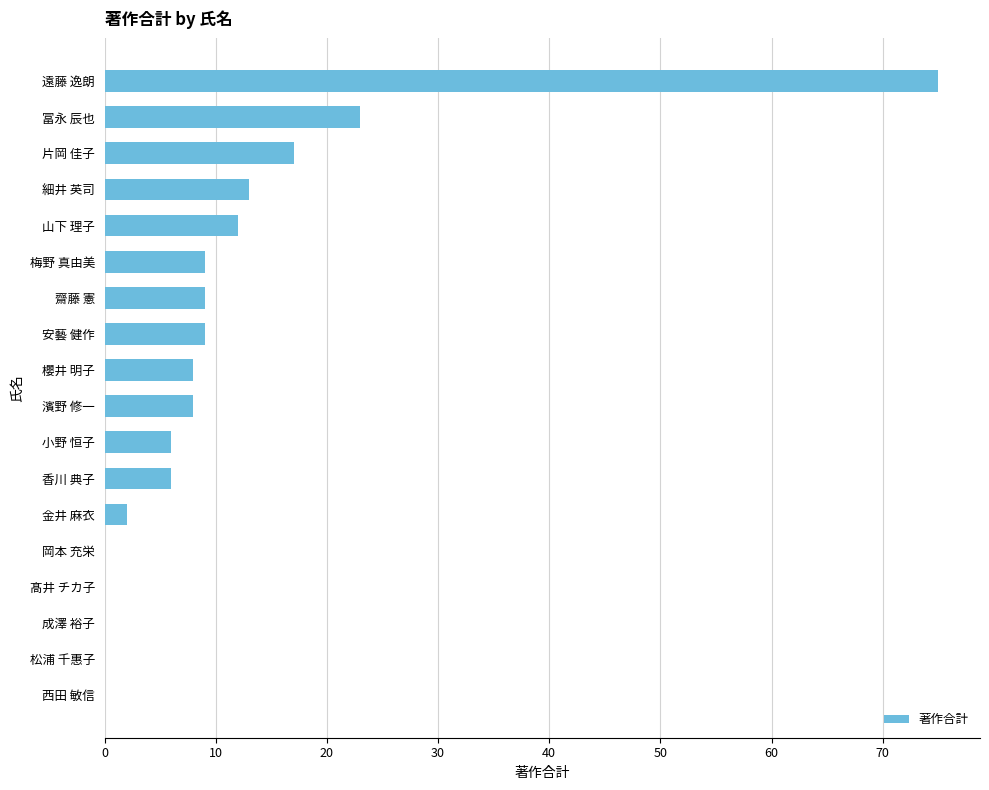

How many data points does each series have?

18